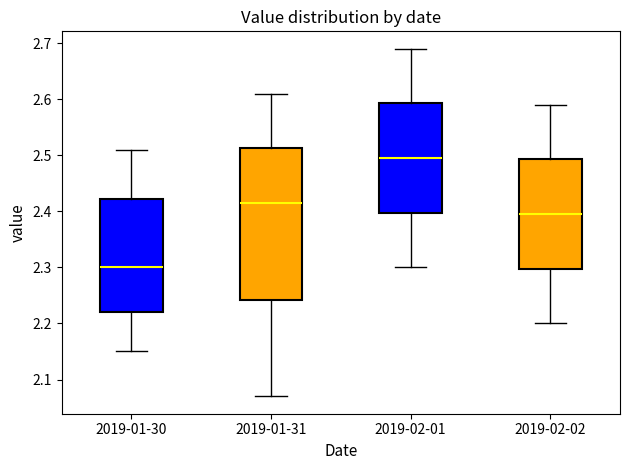

Which box's median line is the highest?

2019-02-01